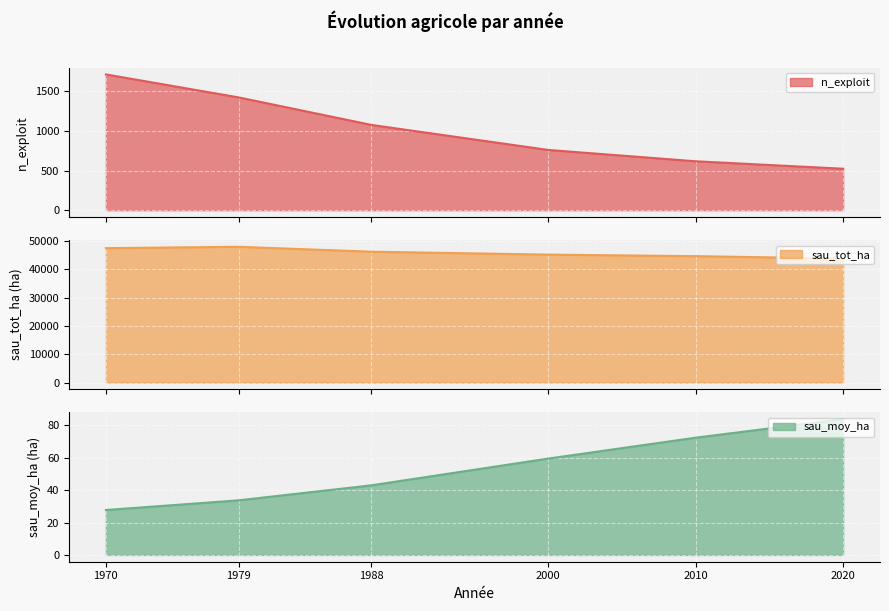

At 2010, list the series in order from largest to smallest.

sau_tot_ha, n_exploit, sau_moy_ha